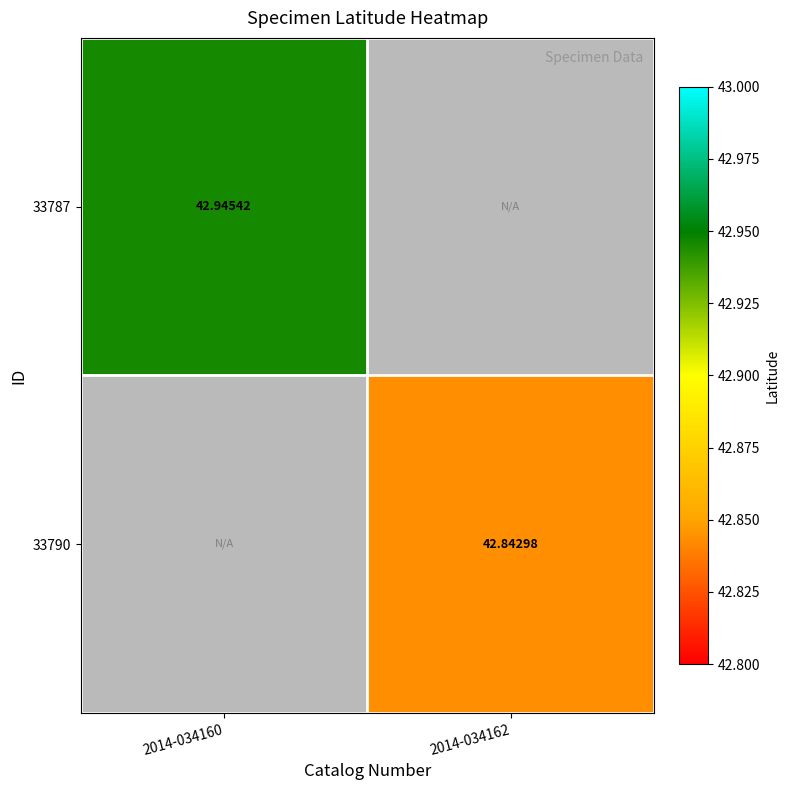

The value of 33787 at 2014-034160 is 77.2. True or false?

False